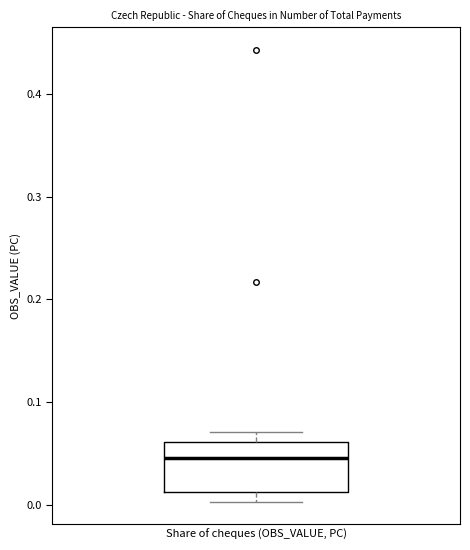

Where is the lower edge of the box for Share of cheques (OBS_VALUE, PC) on the y-axis? The values are not printed on the chart, so give them approximately, as read against the axis.

0.01